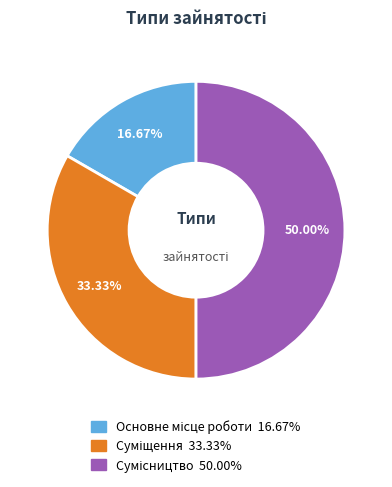

To the nearest percent, what is the difference between the Основне місце роботи and Суміщення slice percentages?

17%